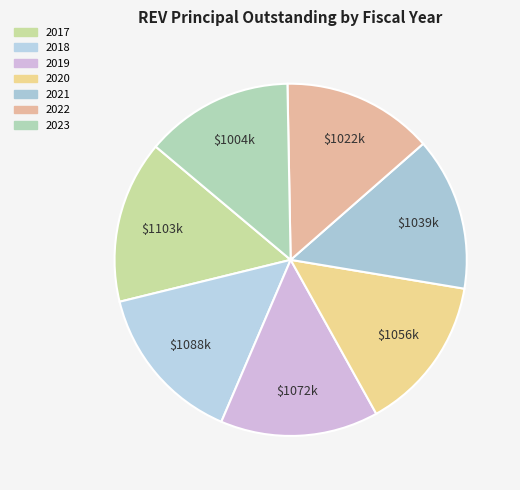

Count the number of slices in the pie.

7